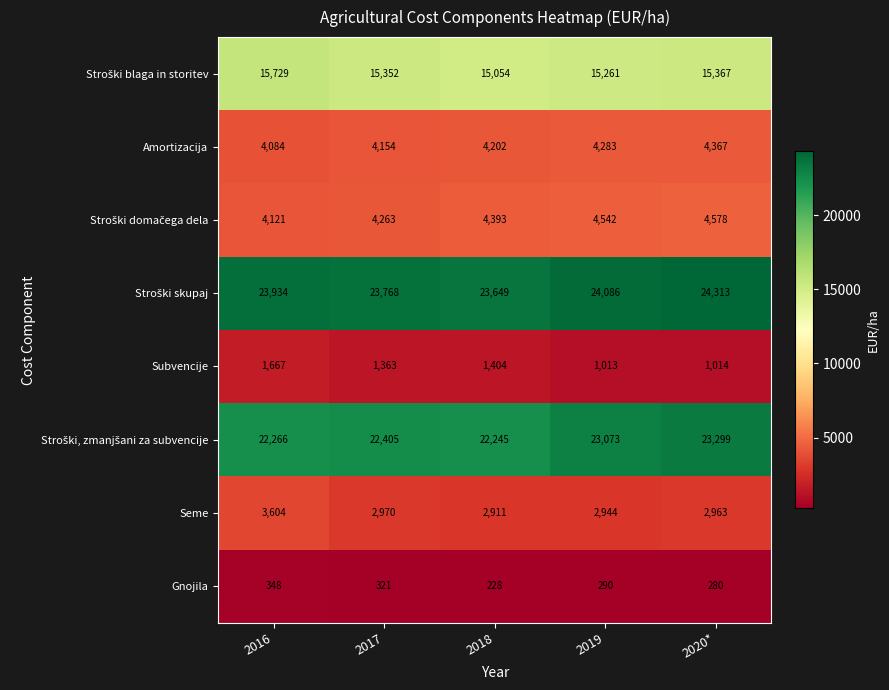

At which label is Amortizacija closest to 4225?

2018